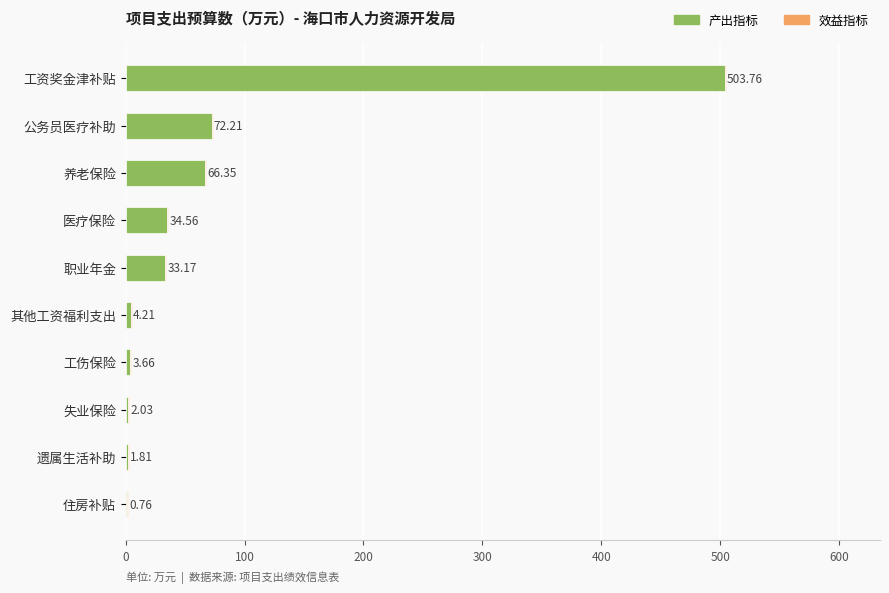

What is the total value across all series at 医疗保险?

35.4